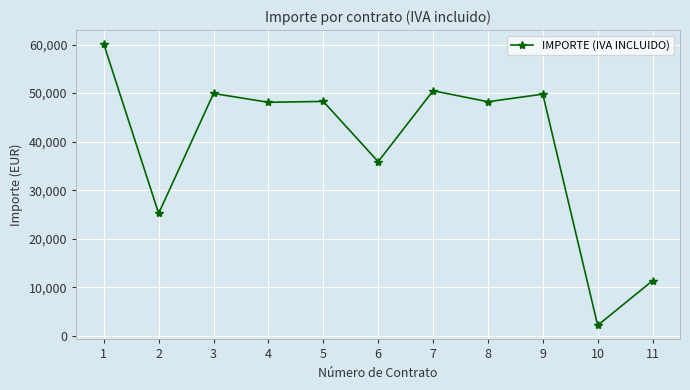

What is the sum of all values?

429518.8